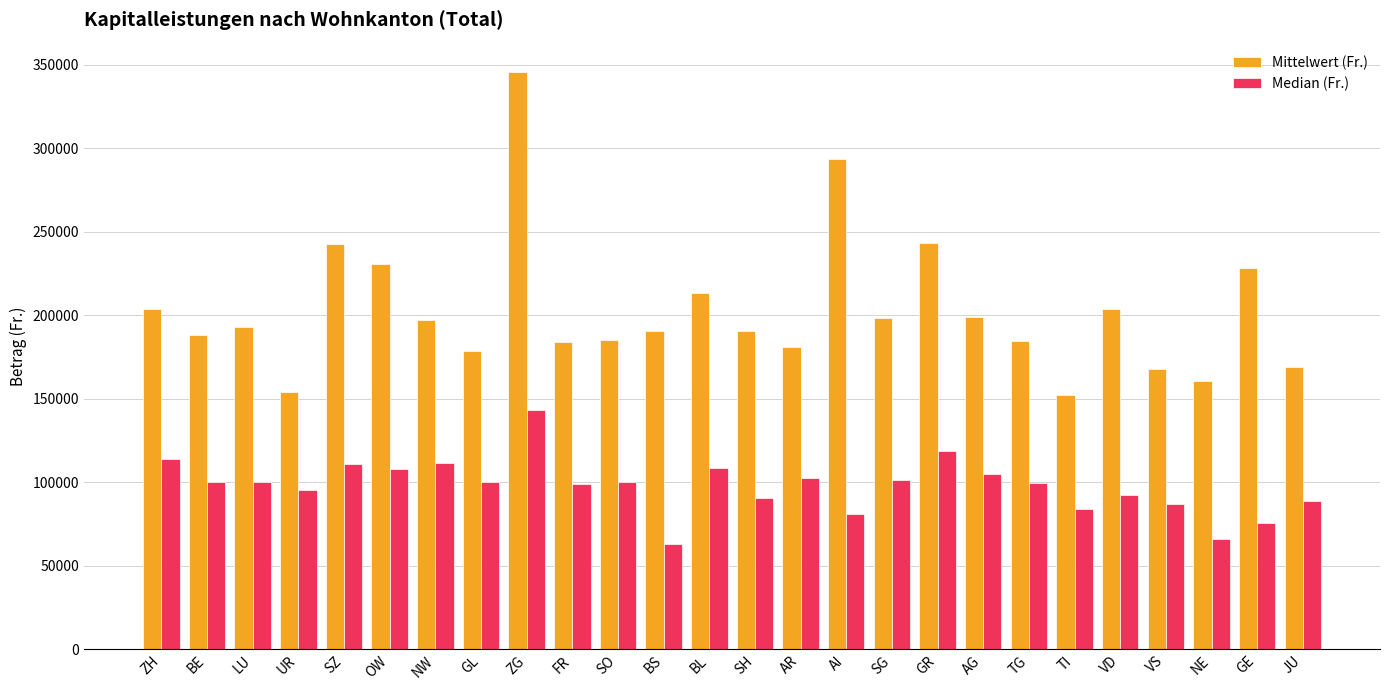

What is the maximum value shown in the chart?

346080.1